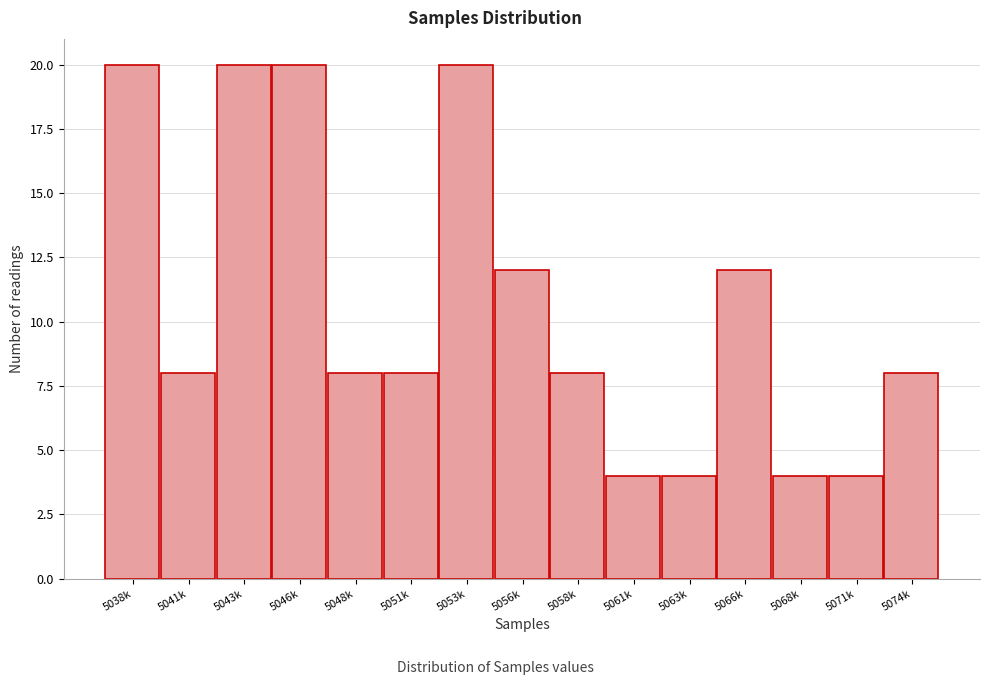

Reading left to right, transcribe all the data shown in this chart.

5038k=20	5041k=8	5043k=20	5046k=20	5048k=8	5051k=8	5053k=20	5056k=12	5058k=8	5061k=4	5063k=4	5066k=12	5068k=4	5071k=4	5074k=8